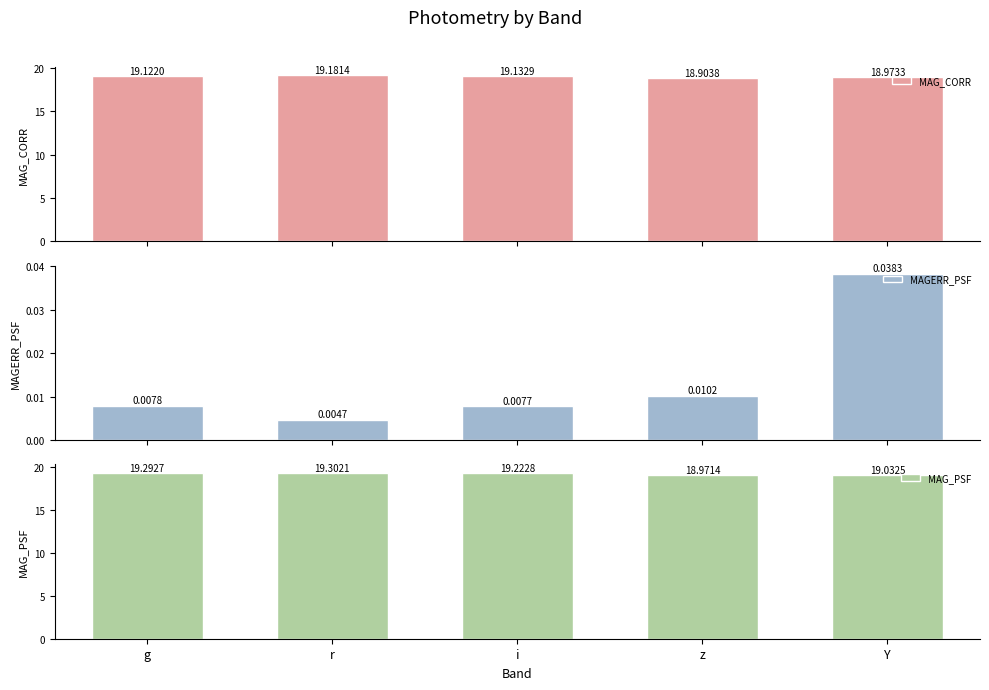

At how many categories does at least one series exceed 5?

5